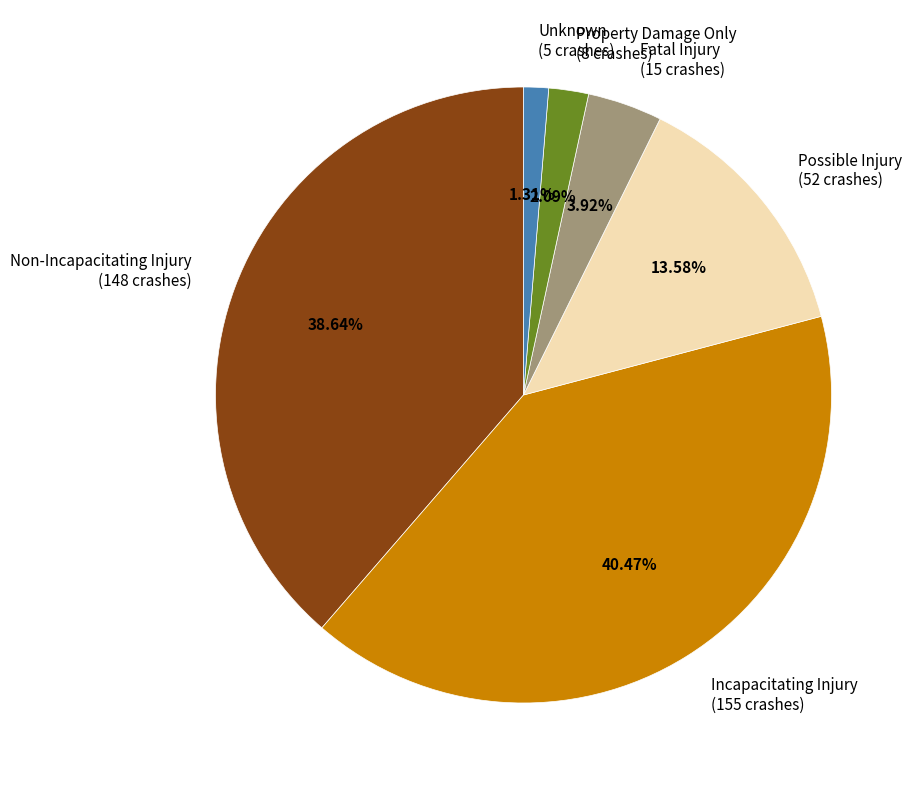

How many slices are in this pie chart?

6